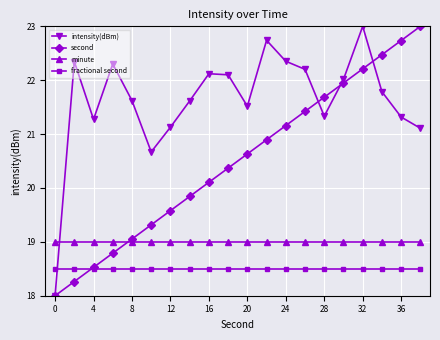

What is the value of the fractional second point at the 7th from the left?

18.5